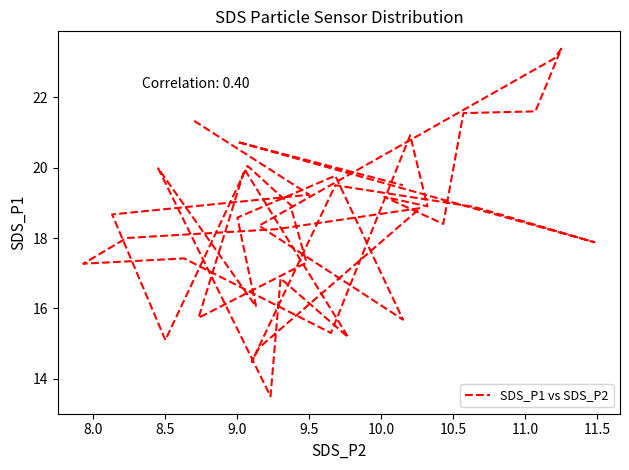

What is the difference between the maximum and minimum values?

9.9